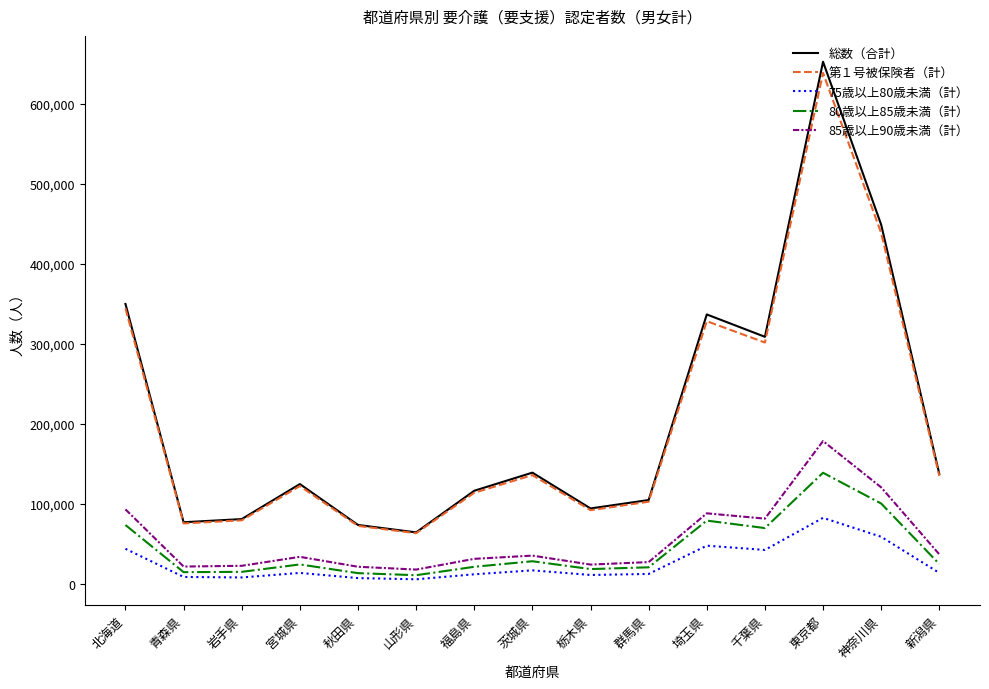

True or false: 80歳以上85歳未満（計） and 総数（合計） cross at least once.

False